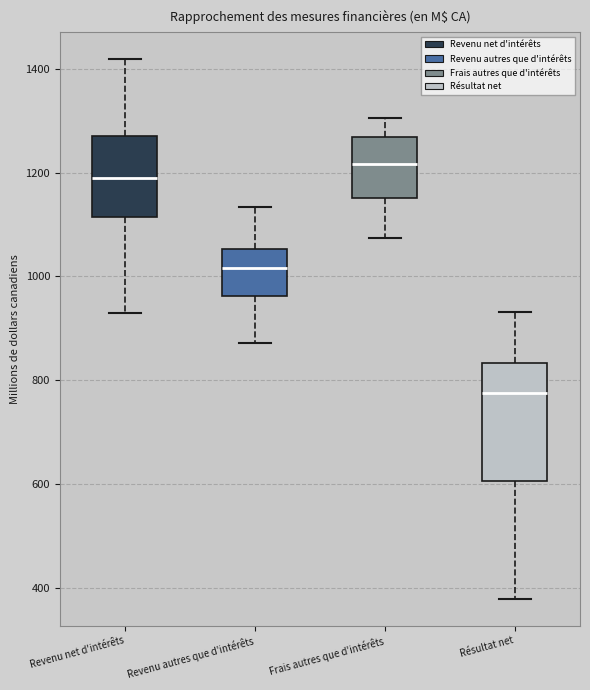

Which box has the highest median line?

Frais autres que d'intérêts